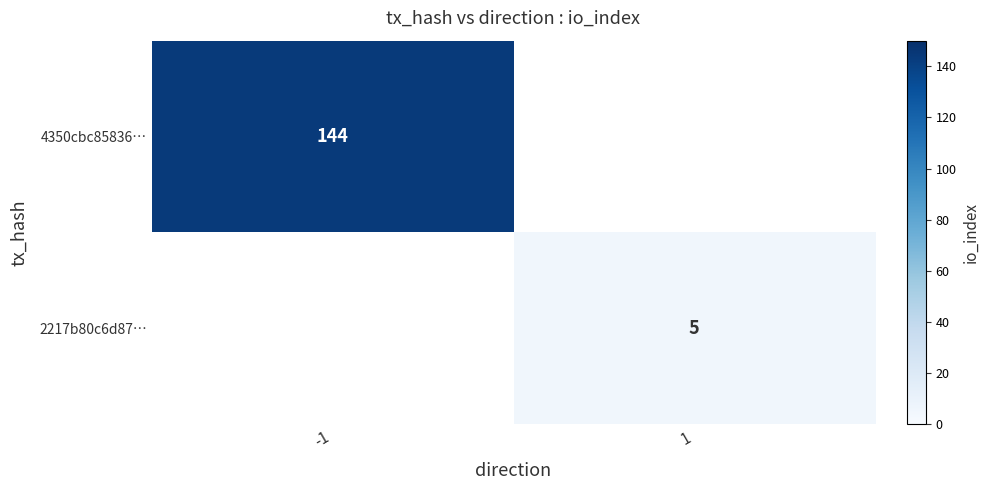

Is the value of 4350cbc85836… at -1 greater than the value of 2217b80c6d87… at 1?

Yes